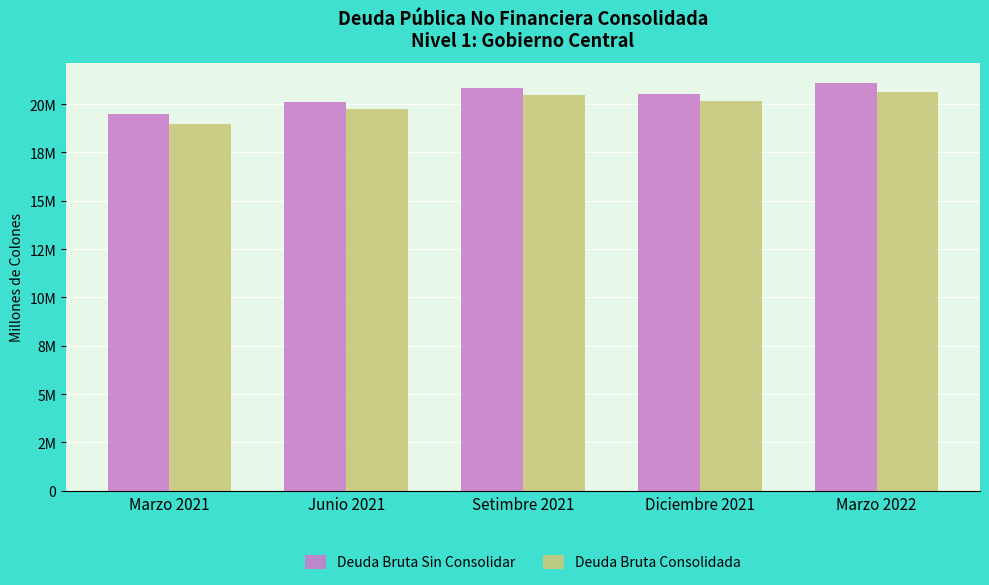

Does the chart contain stacked bars?

No